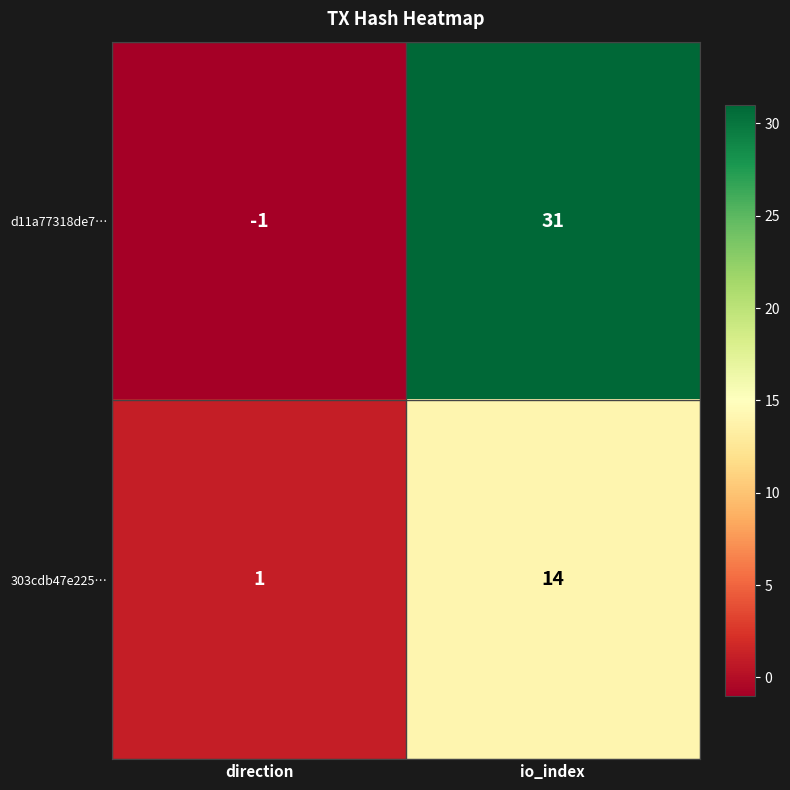

Which series has the largest range (max minus min)?

d11a77318de7…